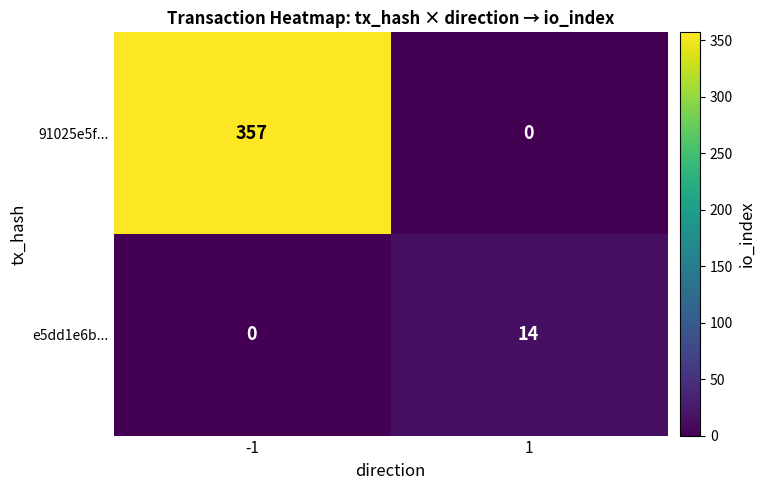

Which series changed the most between -1 and 1?

91025e5f...